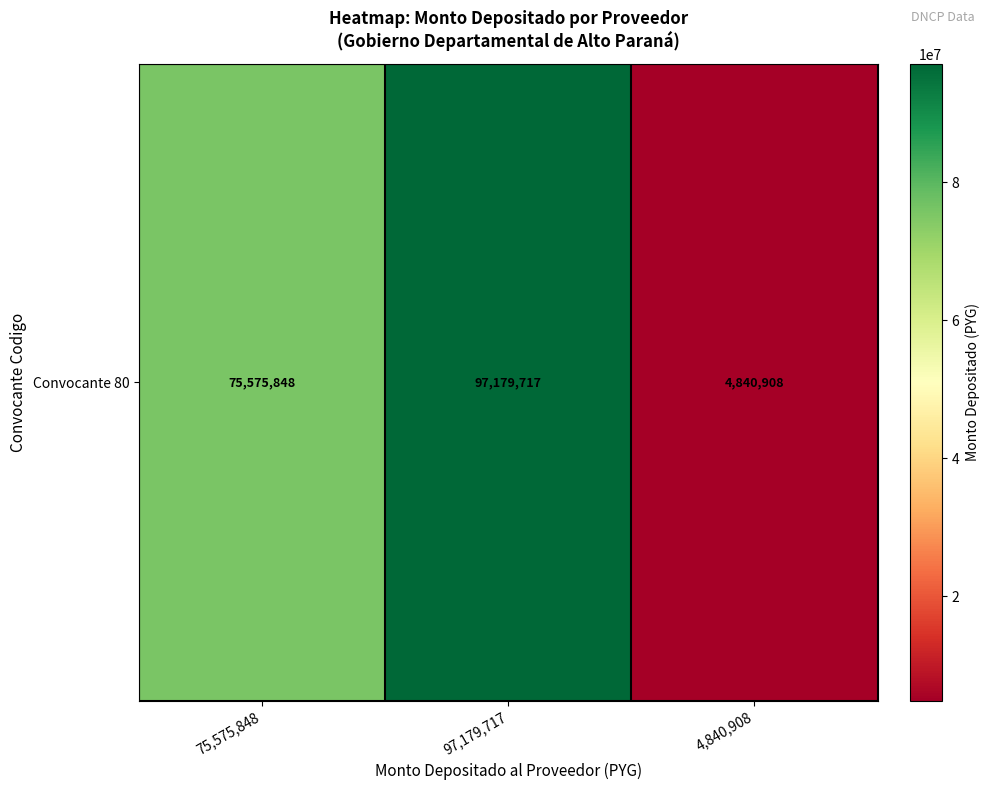

What is the sum of the values at 4,840,908 and 75,575,848?

80416756